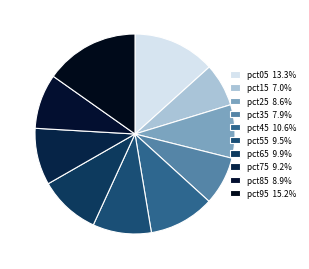

How many segments does this pie chart have?

10